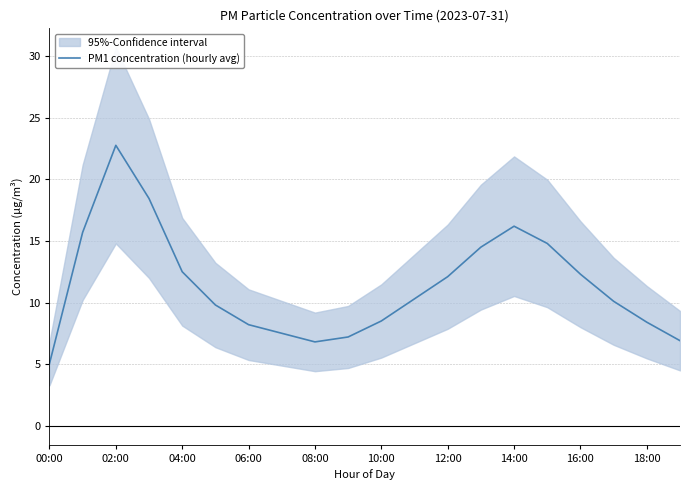

What is the minimum value for PM1 concentration (hourly avg)?

5.0